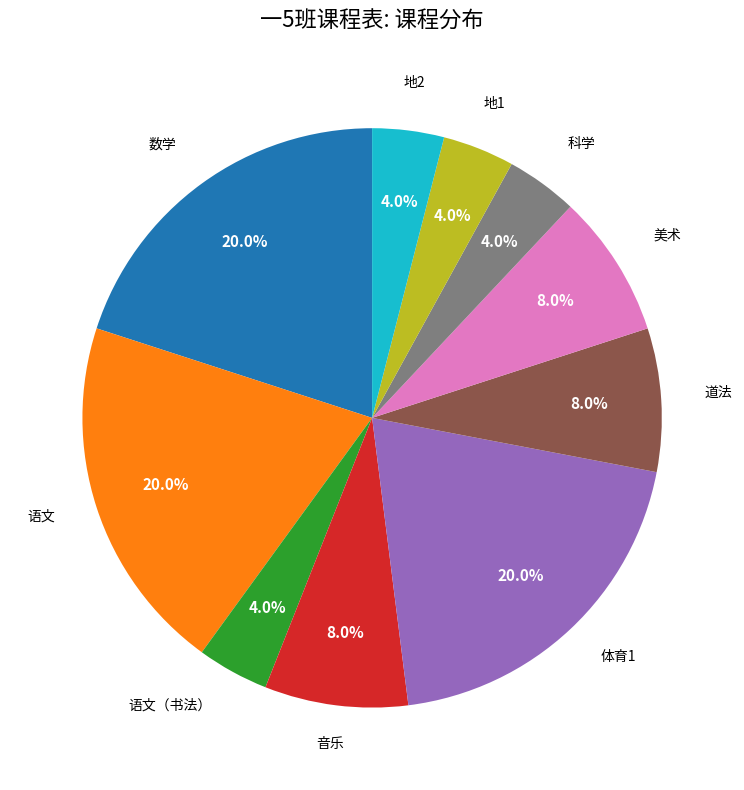

Does any single category account for the majority?

No